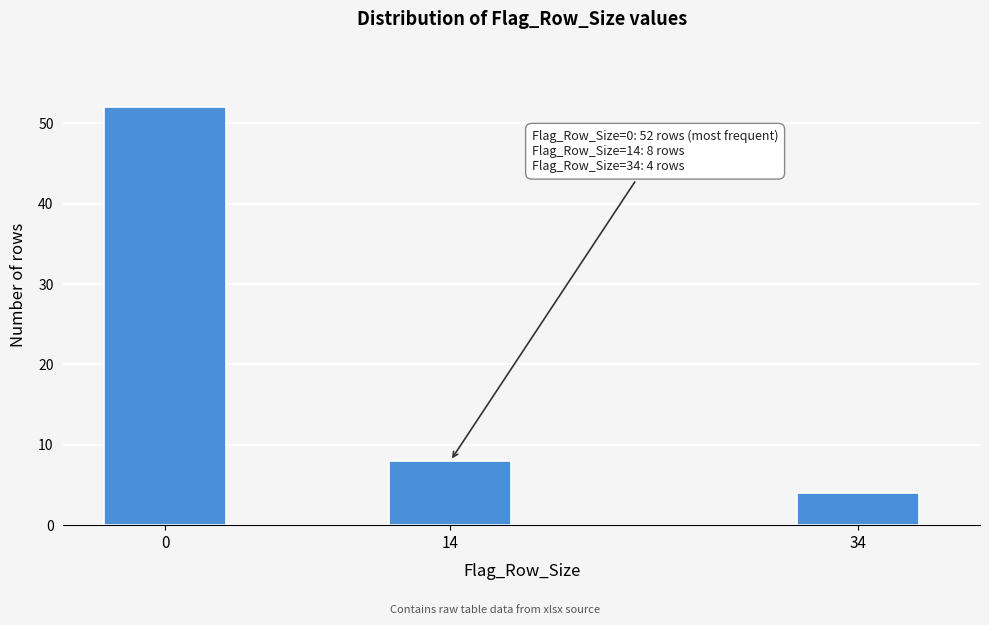

Reading right to left, transcribe all the data shown in this chart.

4	8	52